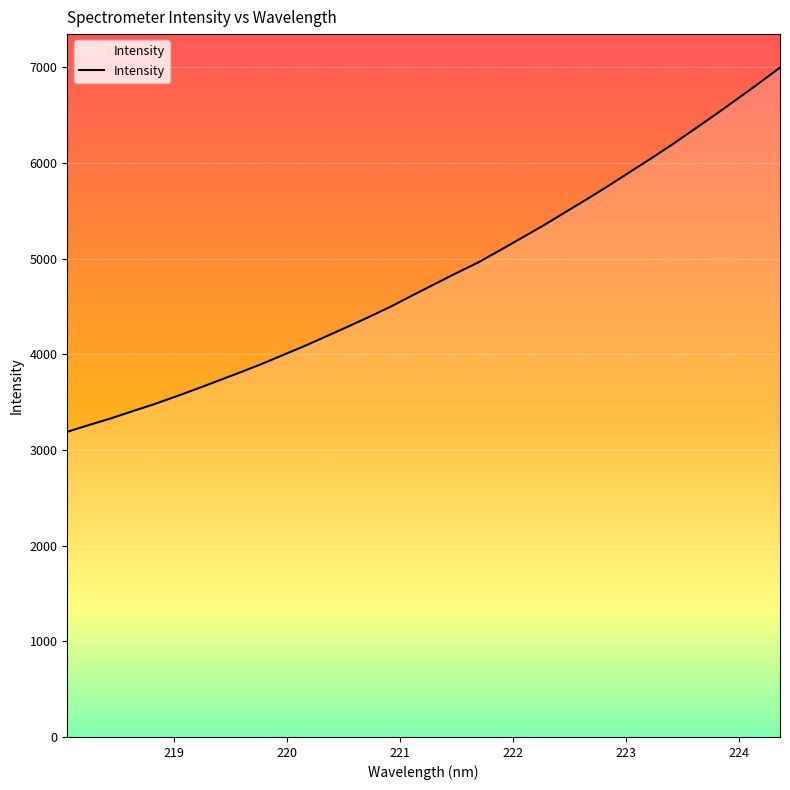

What is the greatest value displayed?

6997.2